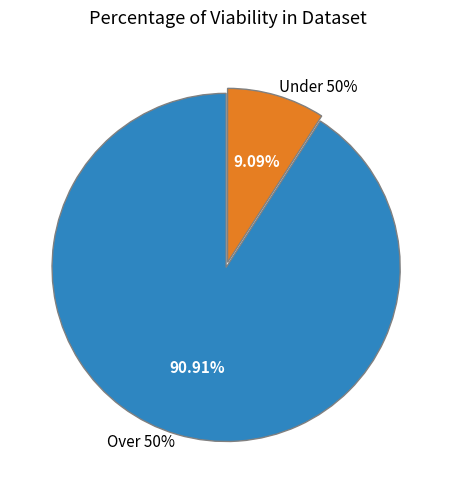

True or false: 4 accounts for 1% of the total.

False